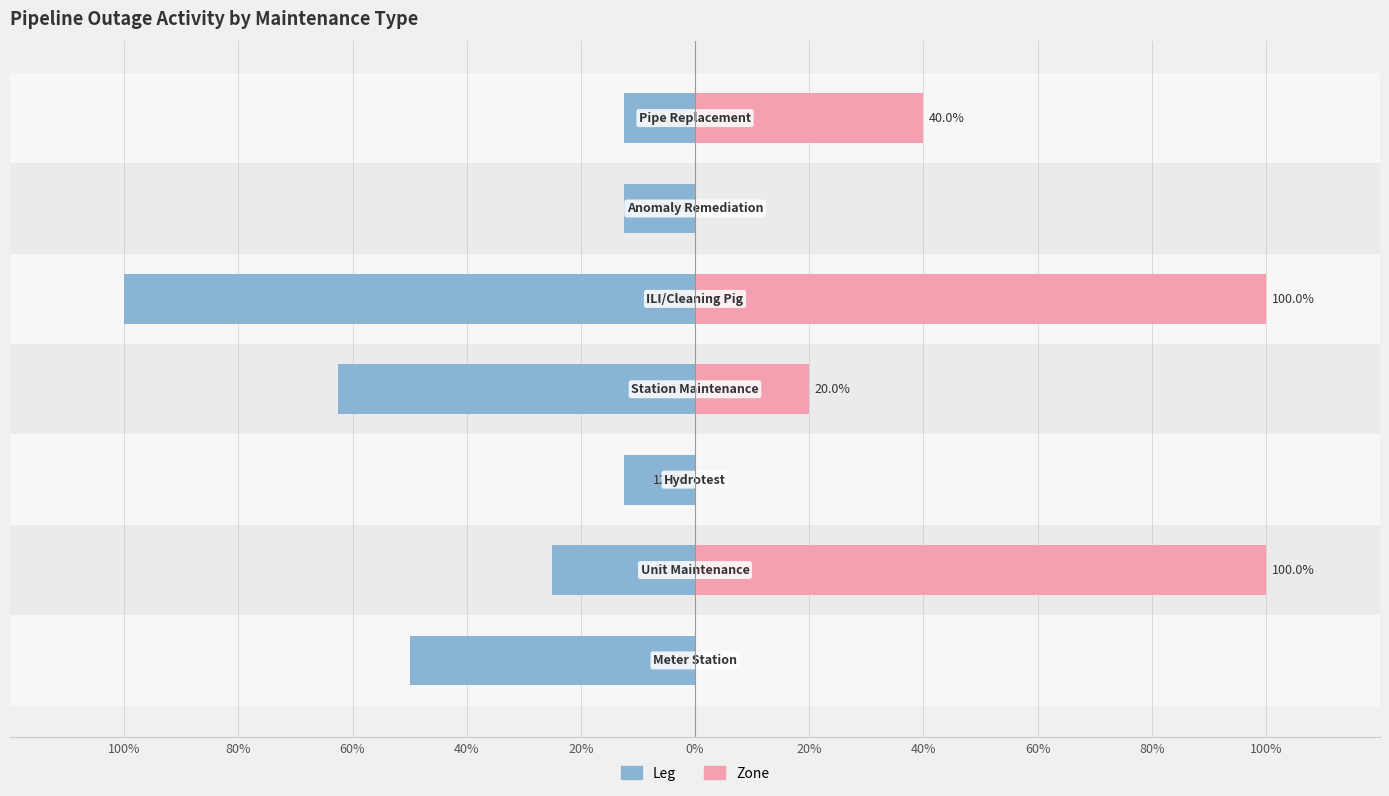

Are the bars grouped side by side (vs. stacked)?

Yes